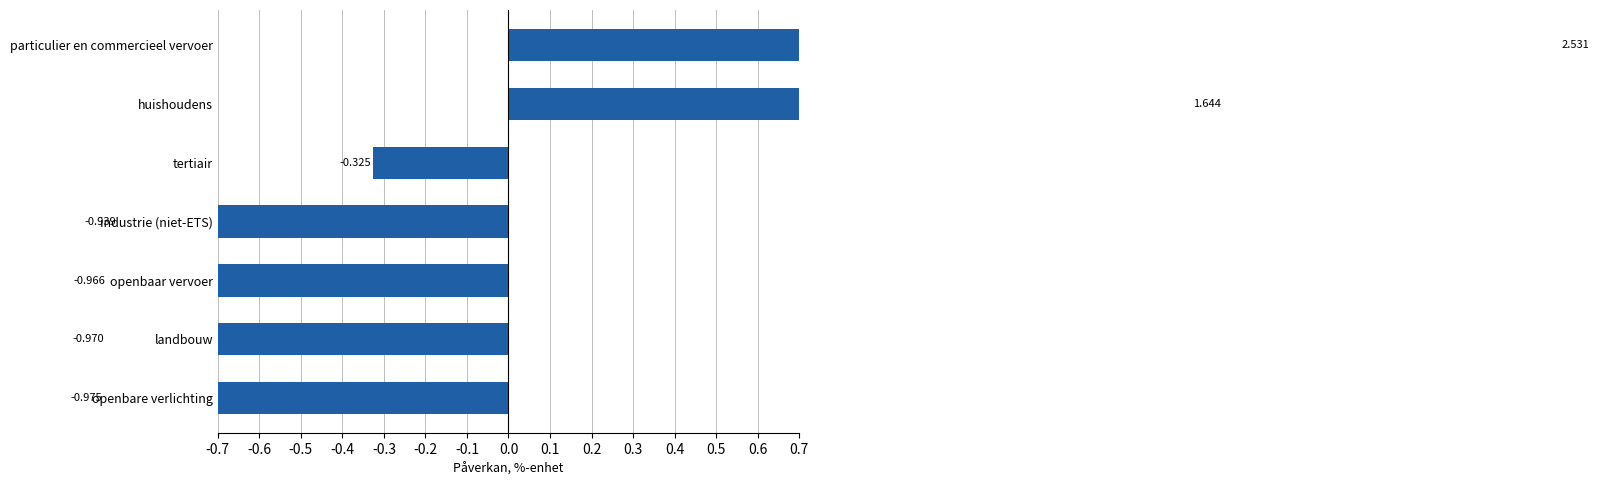

What is the maximum value shown in the chart?

2.5